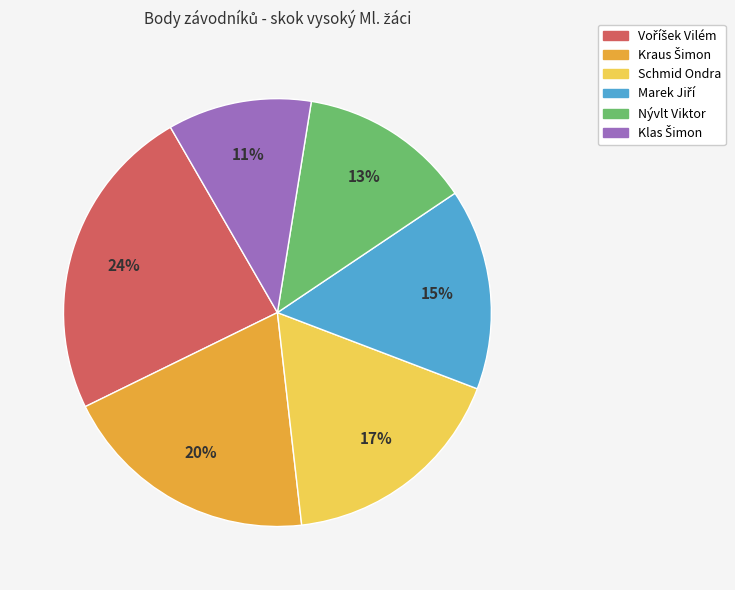

To the nearest percent, what is the average slice percentage?

17%